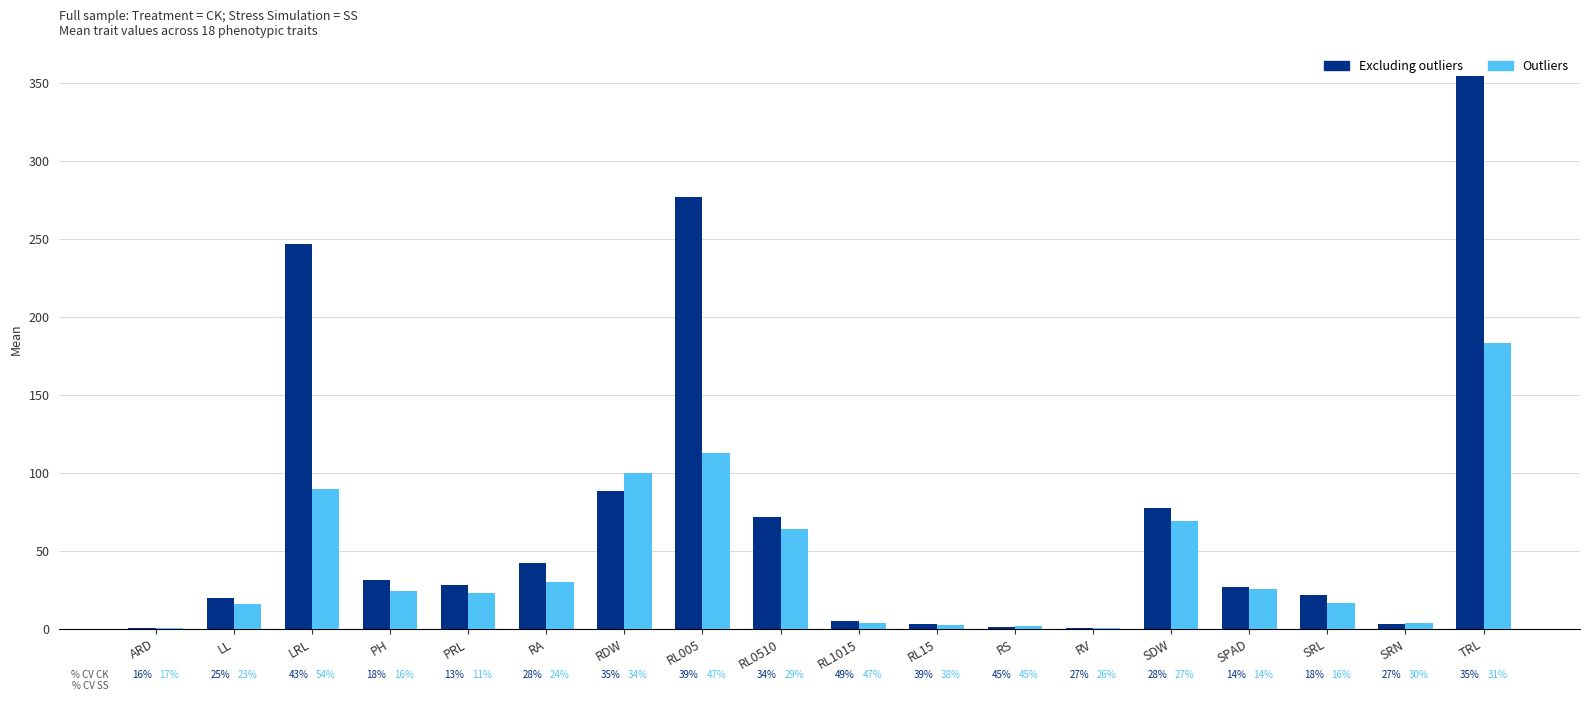

What are all the series names shown in the legend?

Excluding outliers, Outliers